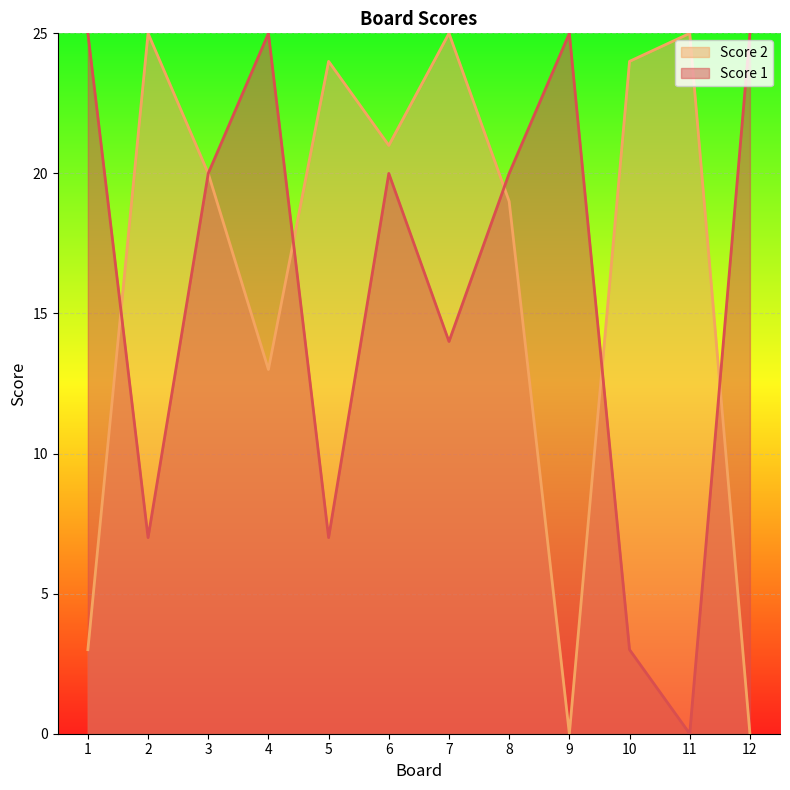

At which category is the sum across all series the highest?

6